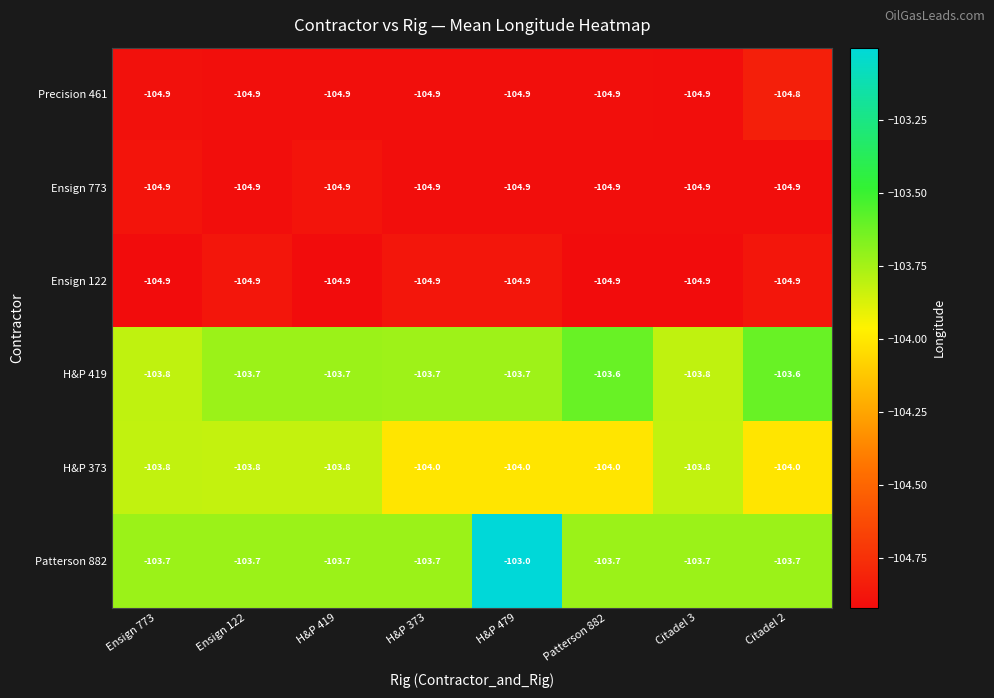

True or false: Patterson 882 has a value of -103.7 at H&P 419.

True